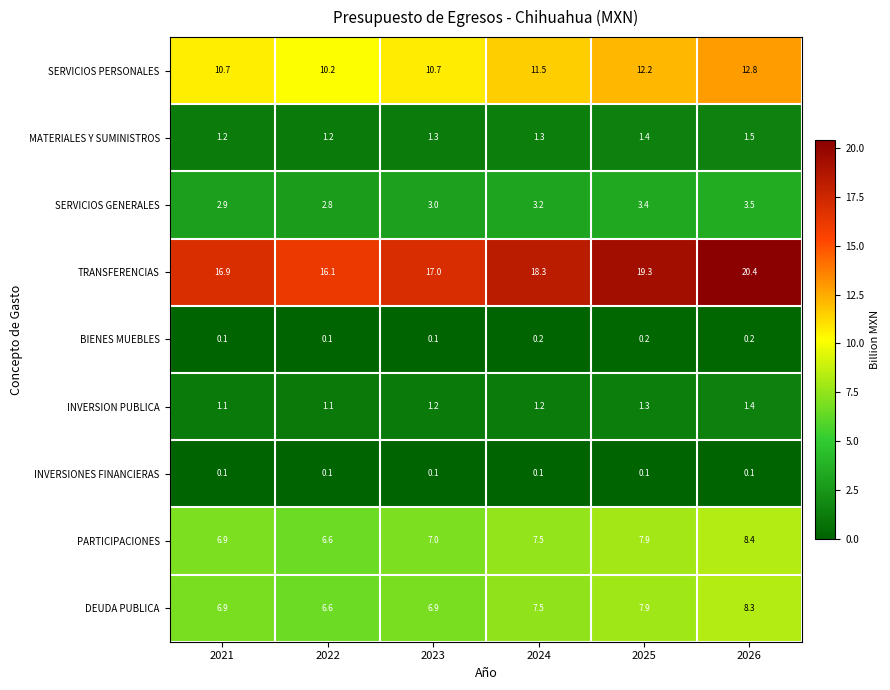

What value does the INVERSION PUBLICA series have at 2024?

1.2